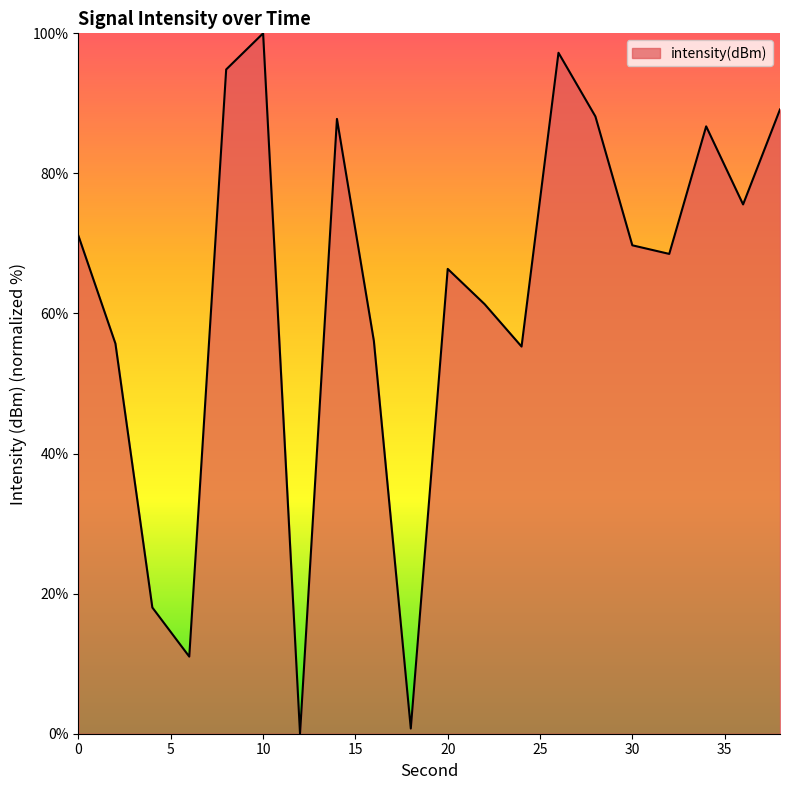

What is the greatest value displayed?

100.0